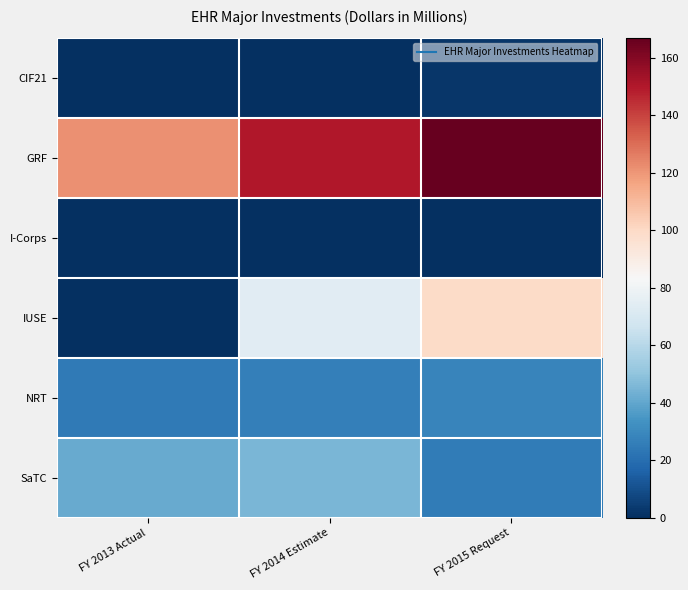

Which has a higher value, FY 2015 Request or FY 2014 Estimate?

FY 2015 Request